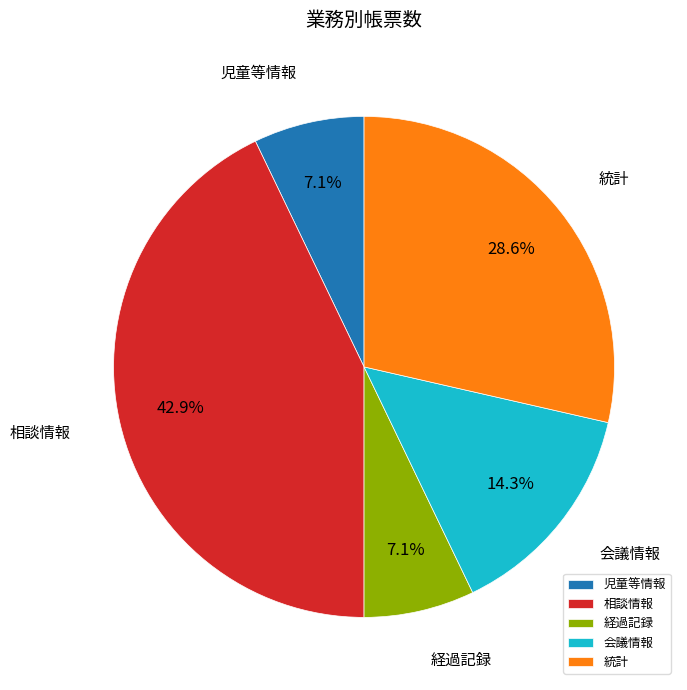

True or false: 統計 accounts for 43% of the total.

False